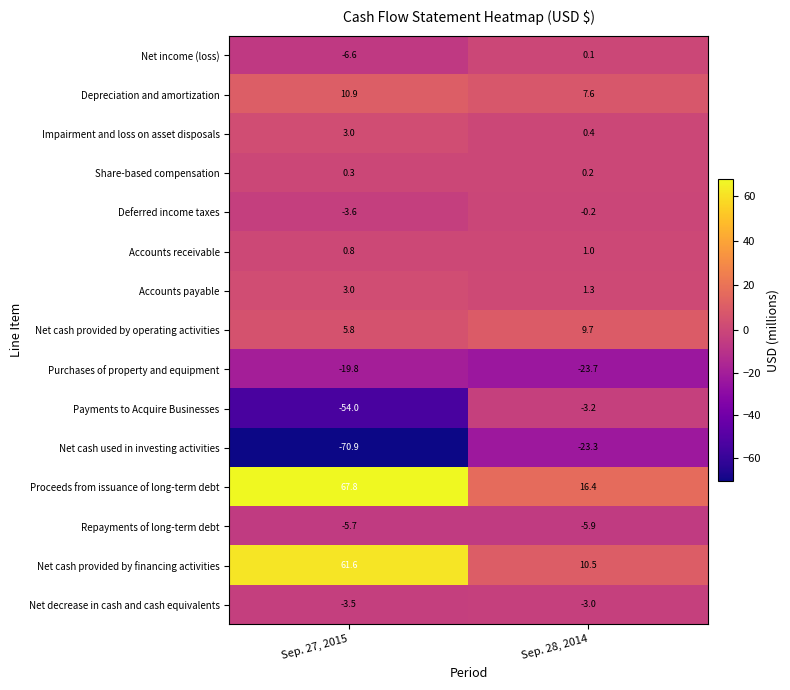

Is it true that Repayments of long-term debt equals -8.3 at Sep. 28, 2014?

False